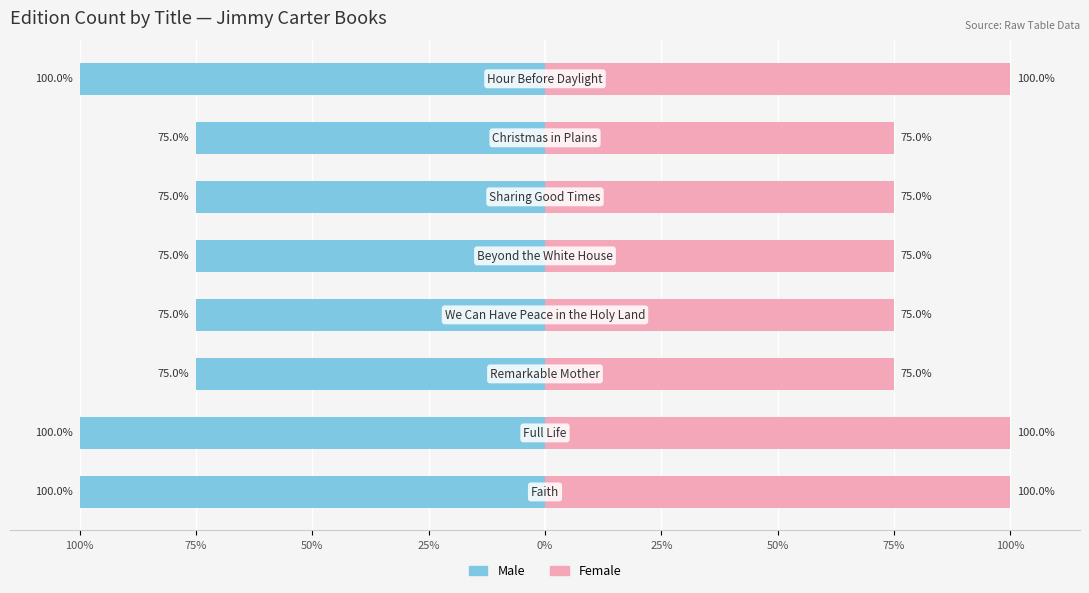

Rank the series at 100% from highest to lowest value.

Female, Male